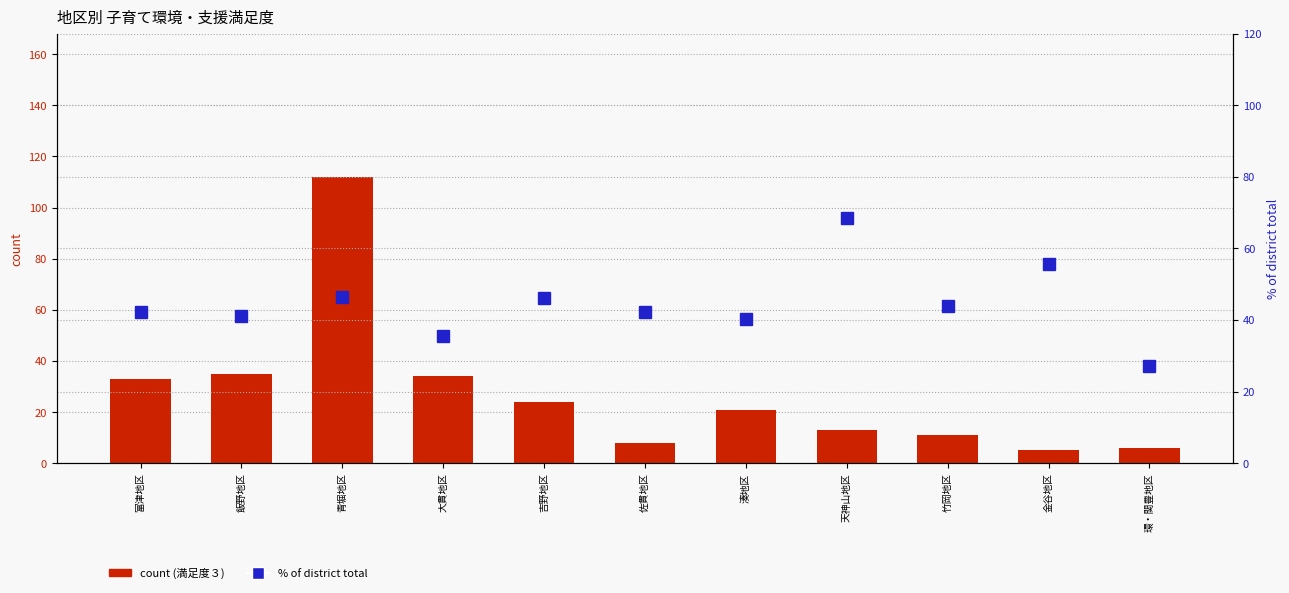

What is the difference between the maximum and minimum values in the % of district total series?

41.1